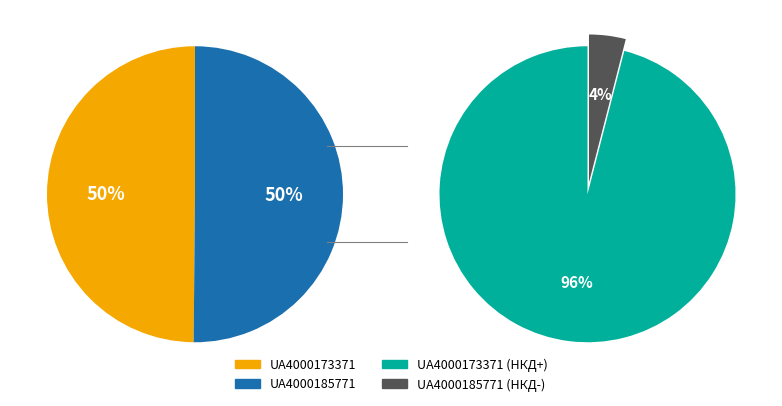

To the nearest percent, what is the average slice percentage?

50%